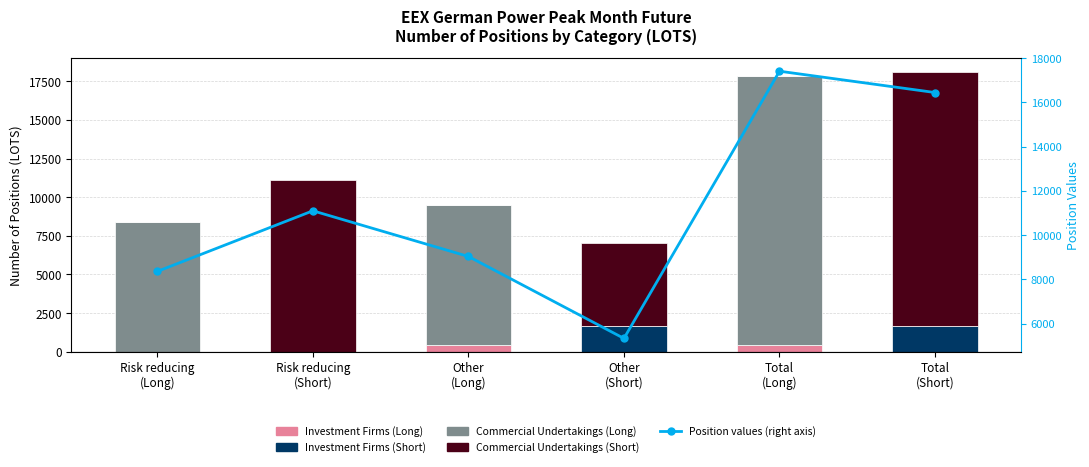

True or false: Position values (right axis) has a value of 5339.9 at Other
(Short).

True